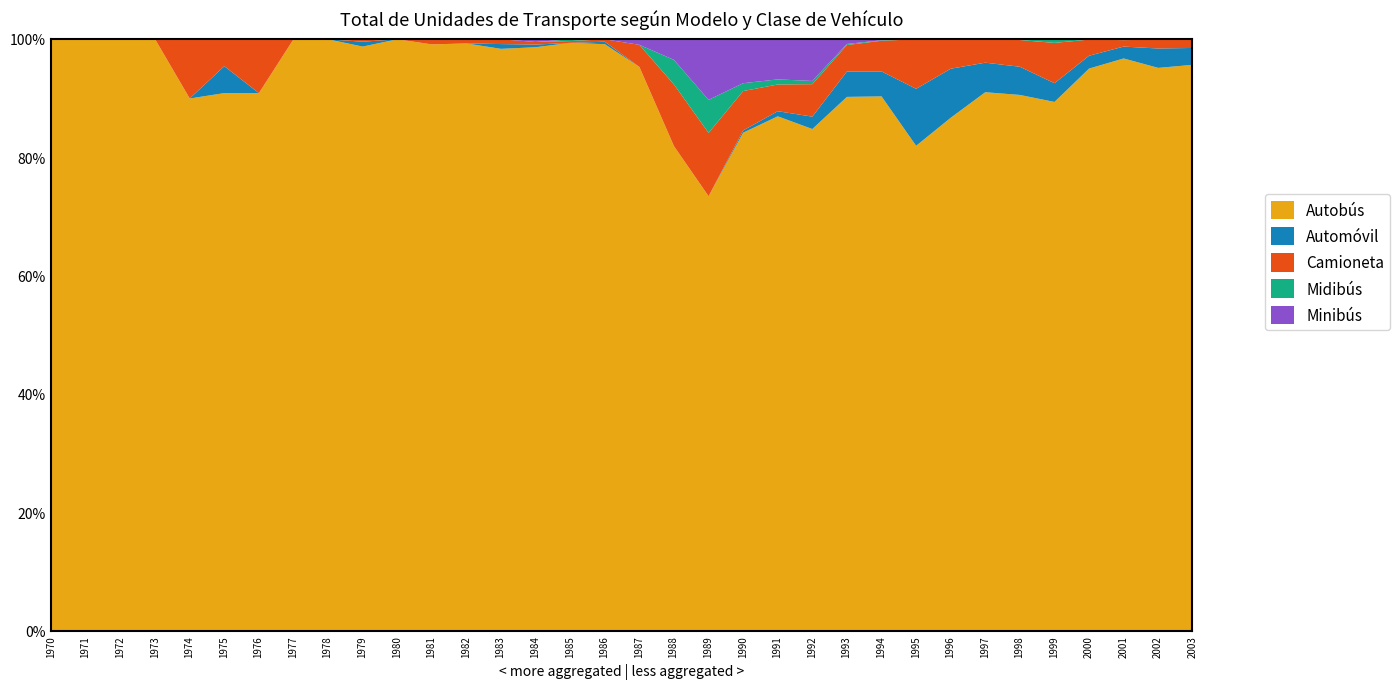

Does the chart have visible grid lines?

No